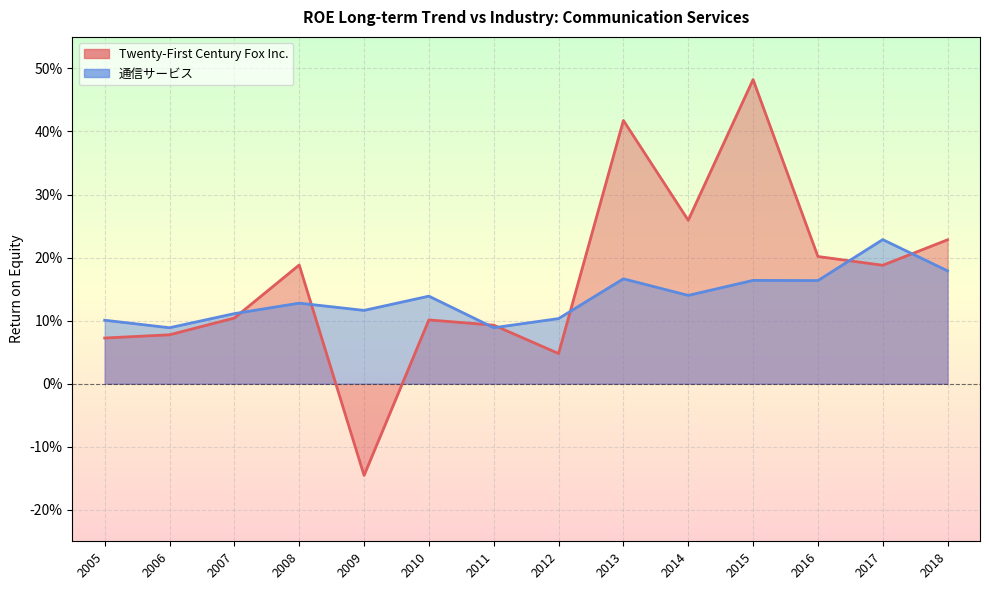

Between 2017 and 2016, which series saw the biggest shift?

通信サービス